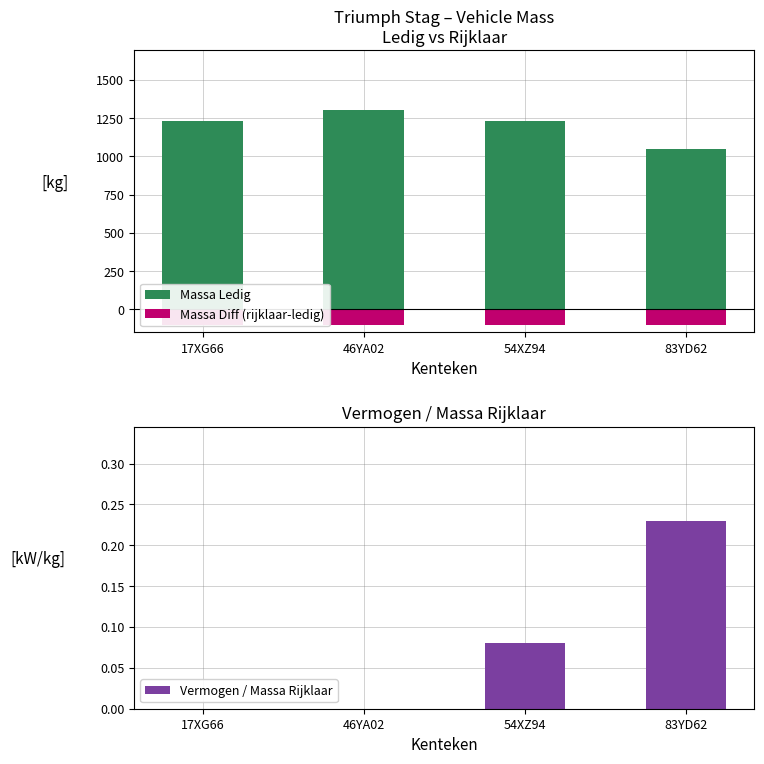

What is the difference between the maximum and minimum values in the Massa Ledig series?

252.0